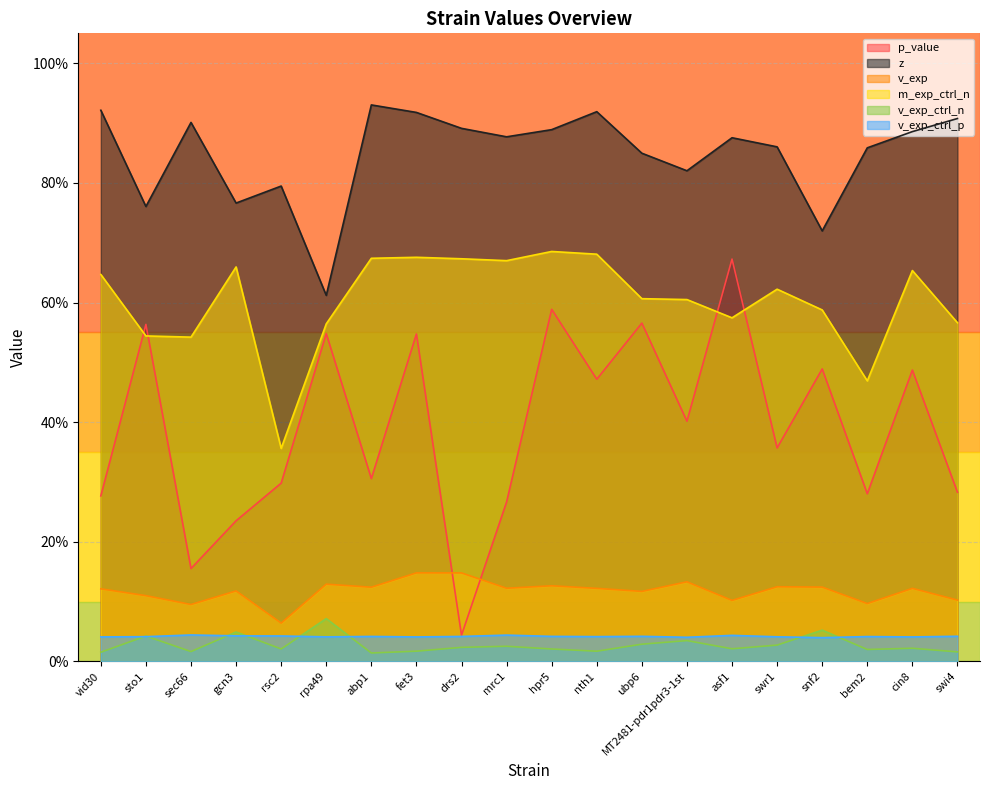

What is the lowest value of the z series?

0.6